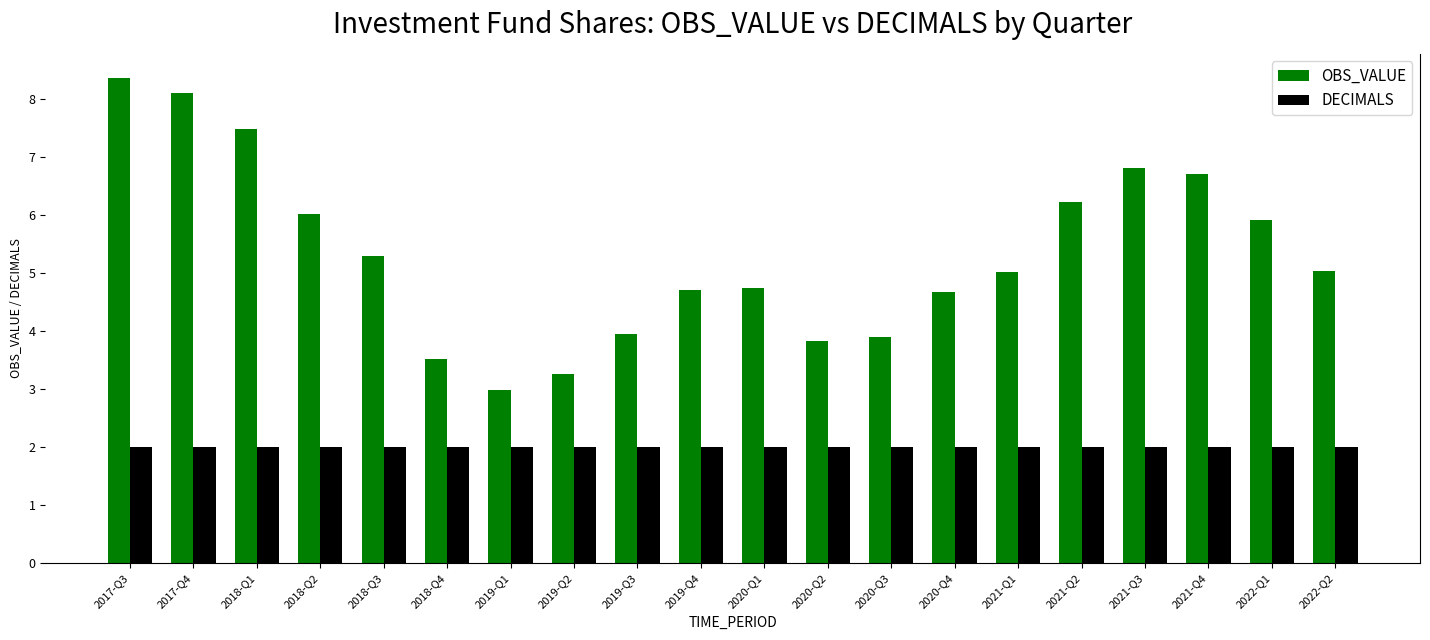

What is the total value across all series at 2017-Q4?

10.1